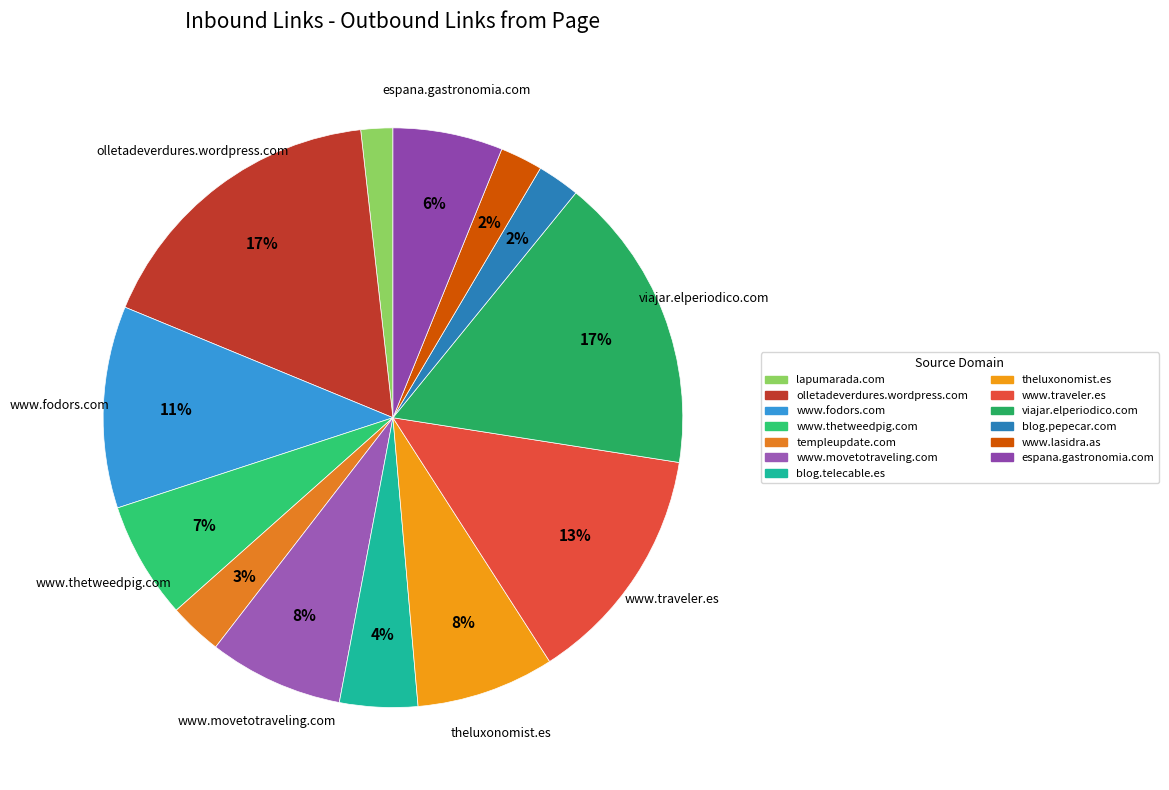

Is it true that espana.gastronomia.com is 1% of the pie?

False